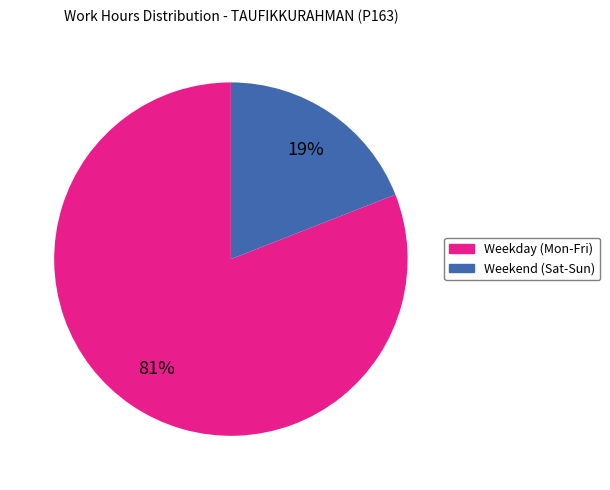

To the nearest percent, what is the average slice percentage?

50%